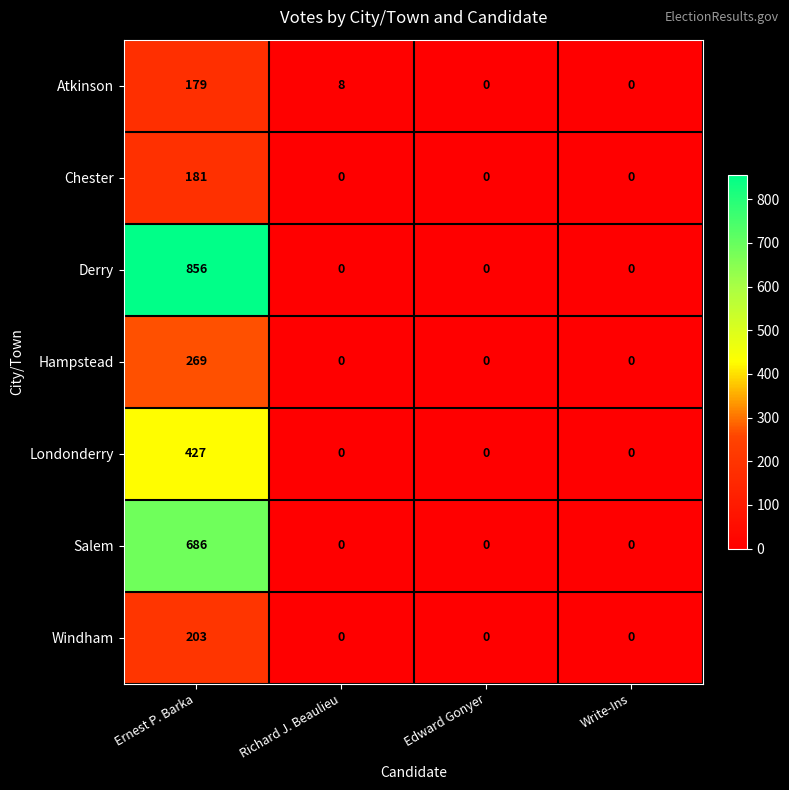

What is the difference between the Chester values at Ernest P. Barka and Edward Gonyer?

181